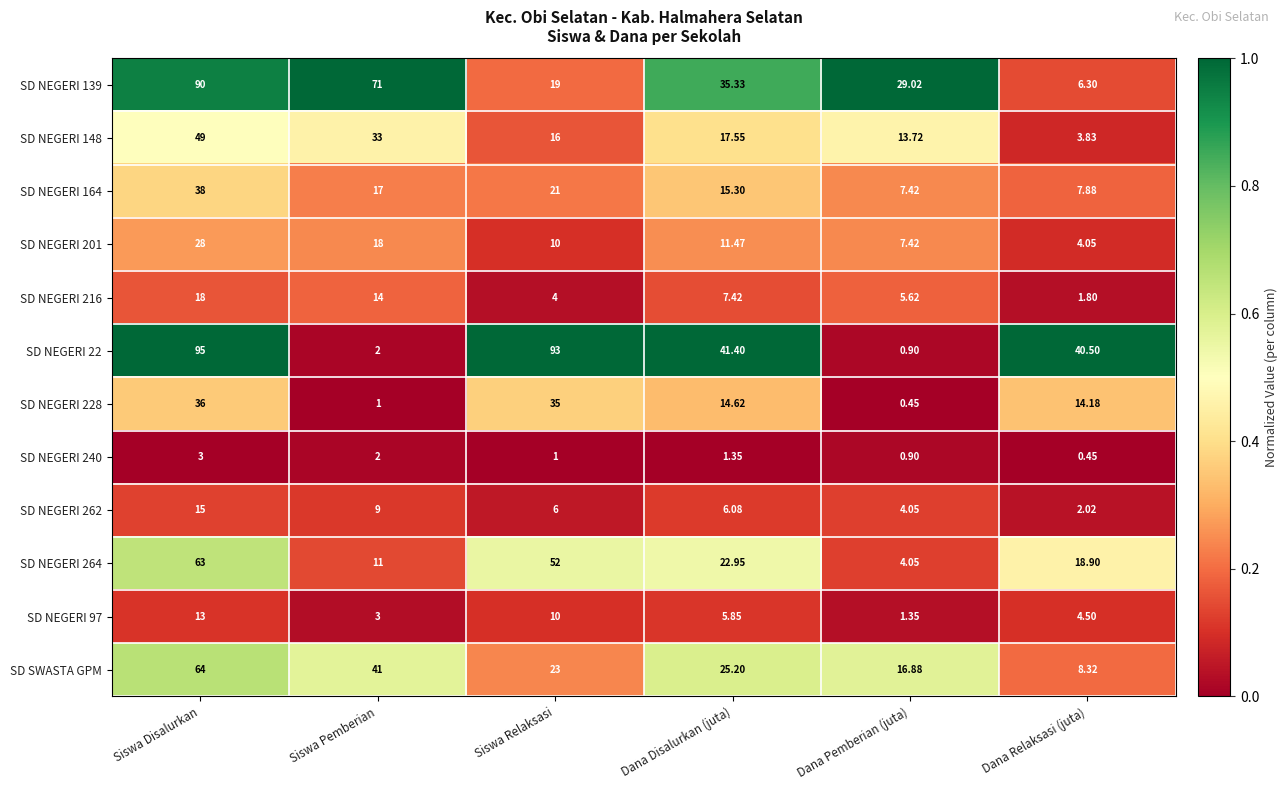

Which category has the lowest value in the SD NEGERI 139 series?

Dana Relaksasi (juta)